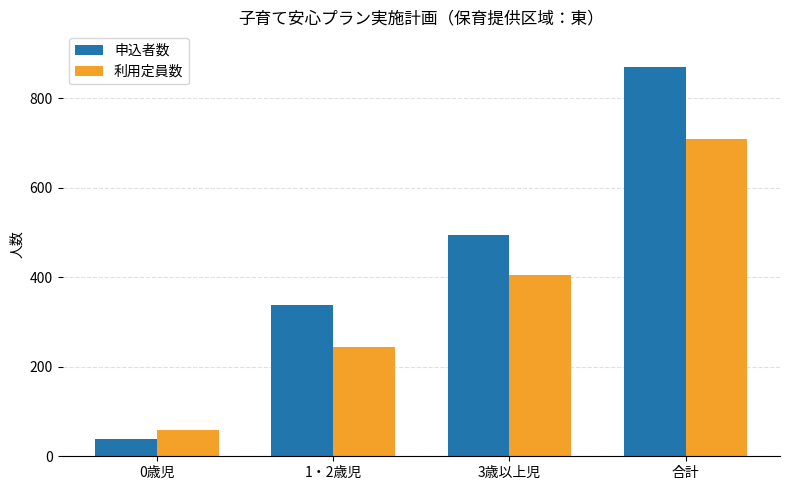

What is the difference between the highest and lowest values at 3歳以上児?

89